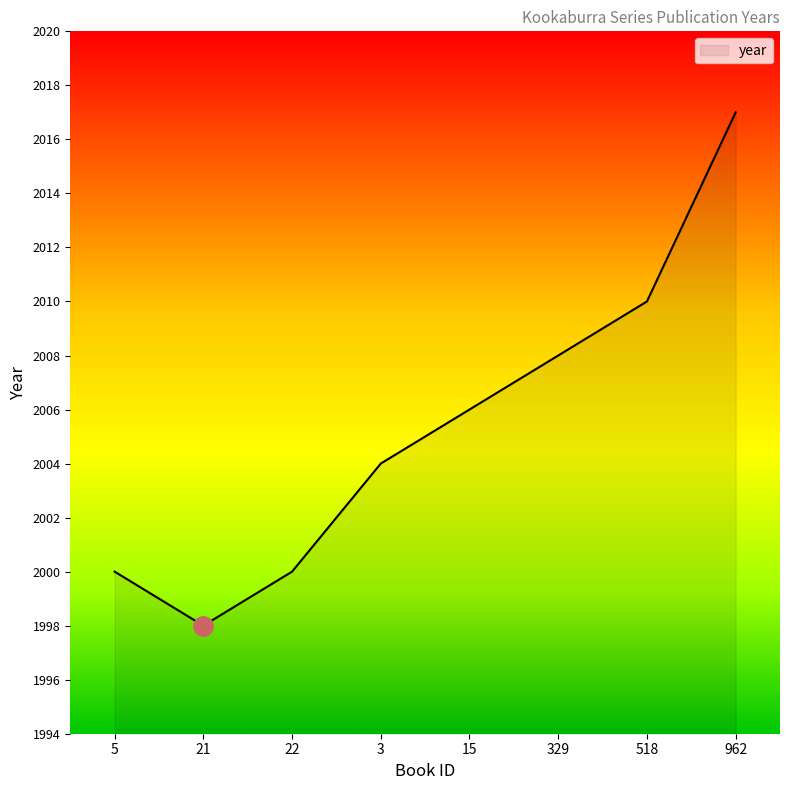

True or false: the data has more than 2 interior local peaks.

False